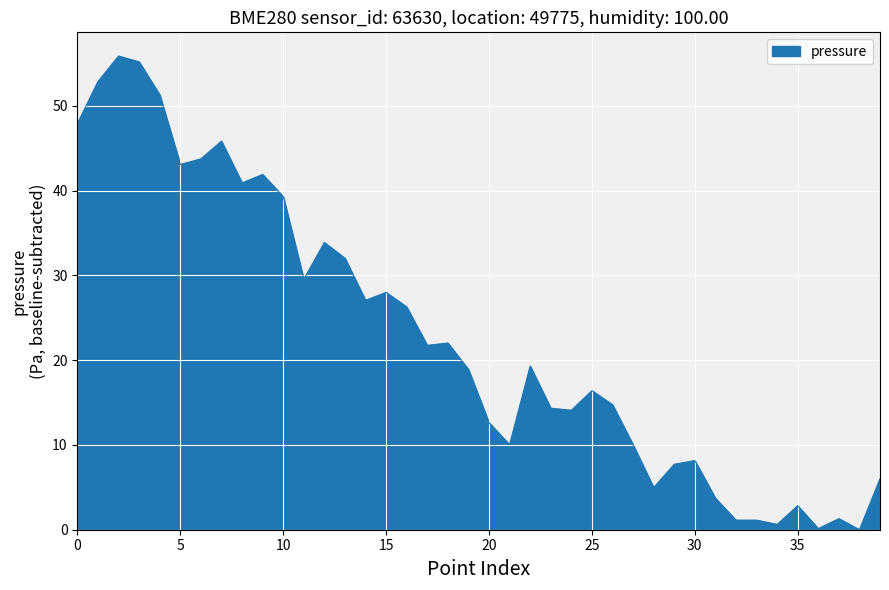

What is the difference between the maximum and minimum values?

55.9